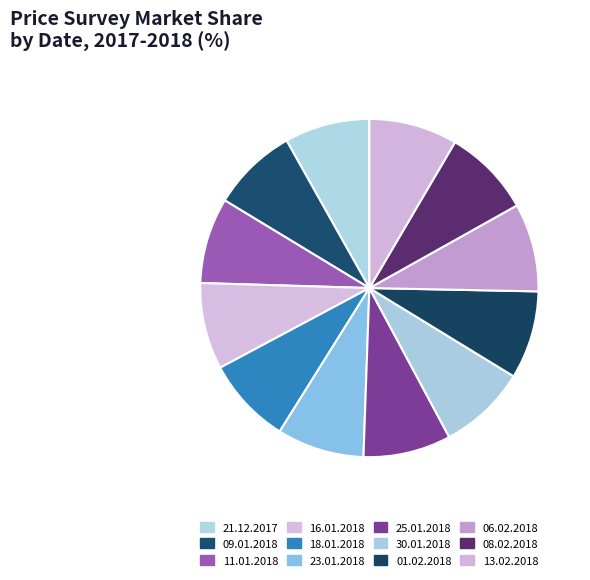

Is it true that 11.01.2018 is 8% of the pie?

True